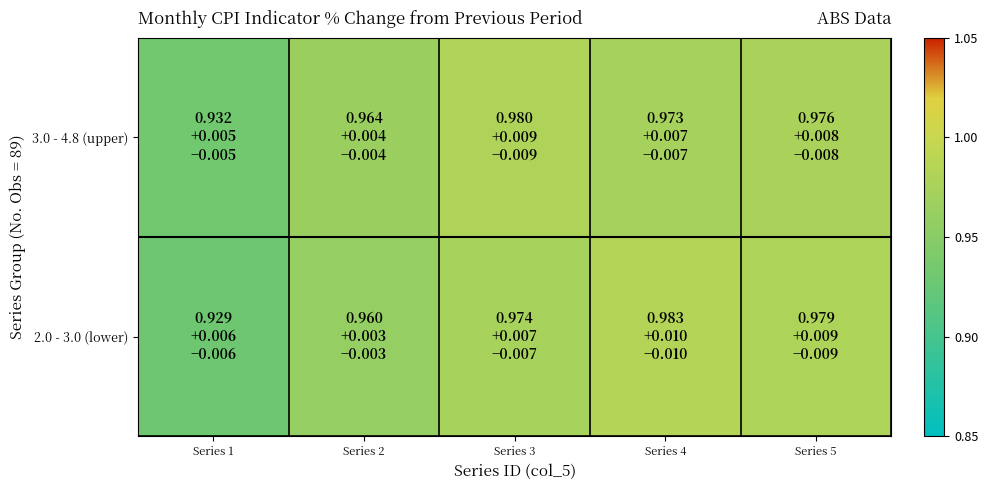

Which has a higher value, Series 4 or Series 2?

Series 4